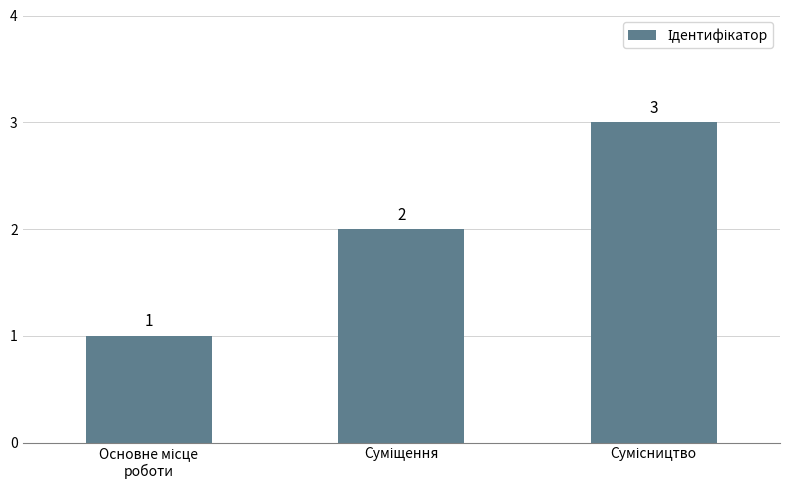

How many values are between 1 and 3?

3